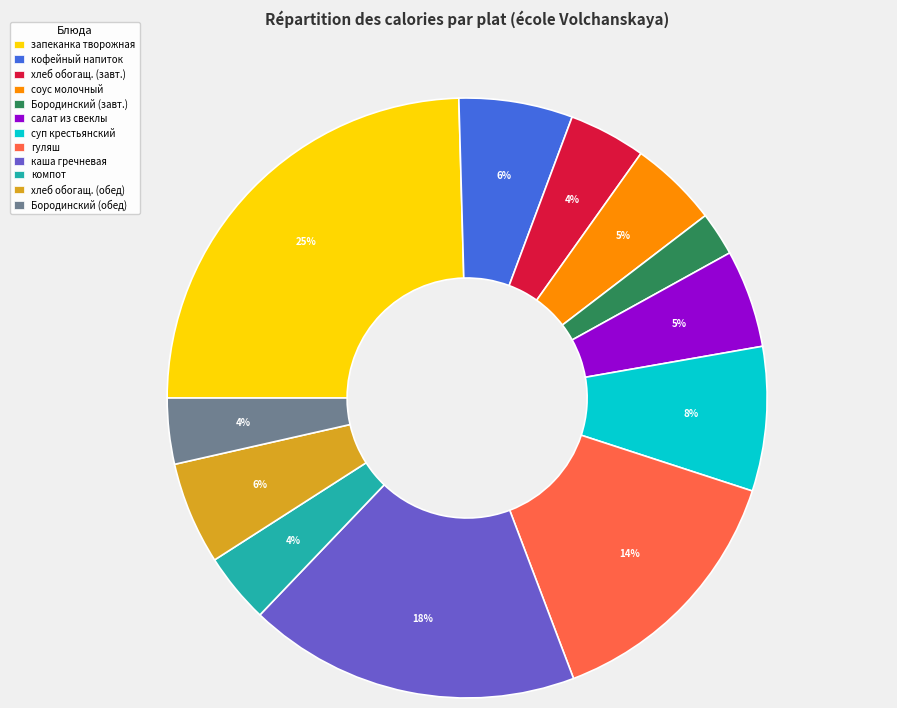

To the nearest percent, what percentage of the pie is запеканка творожная?

25%